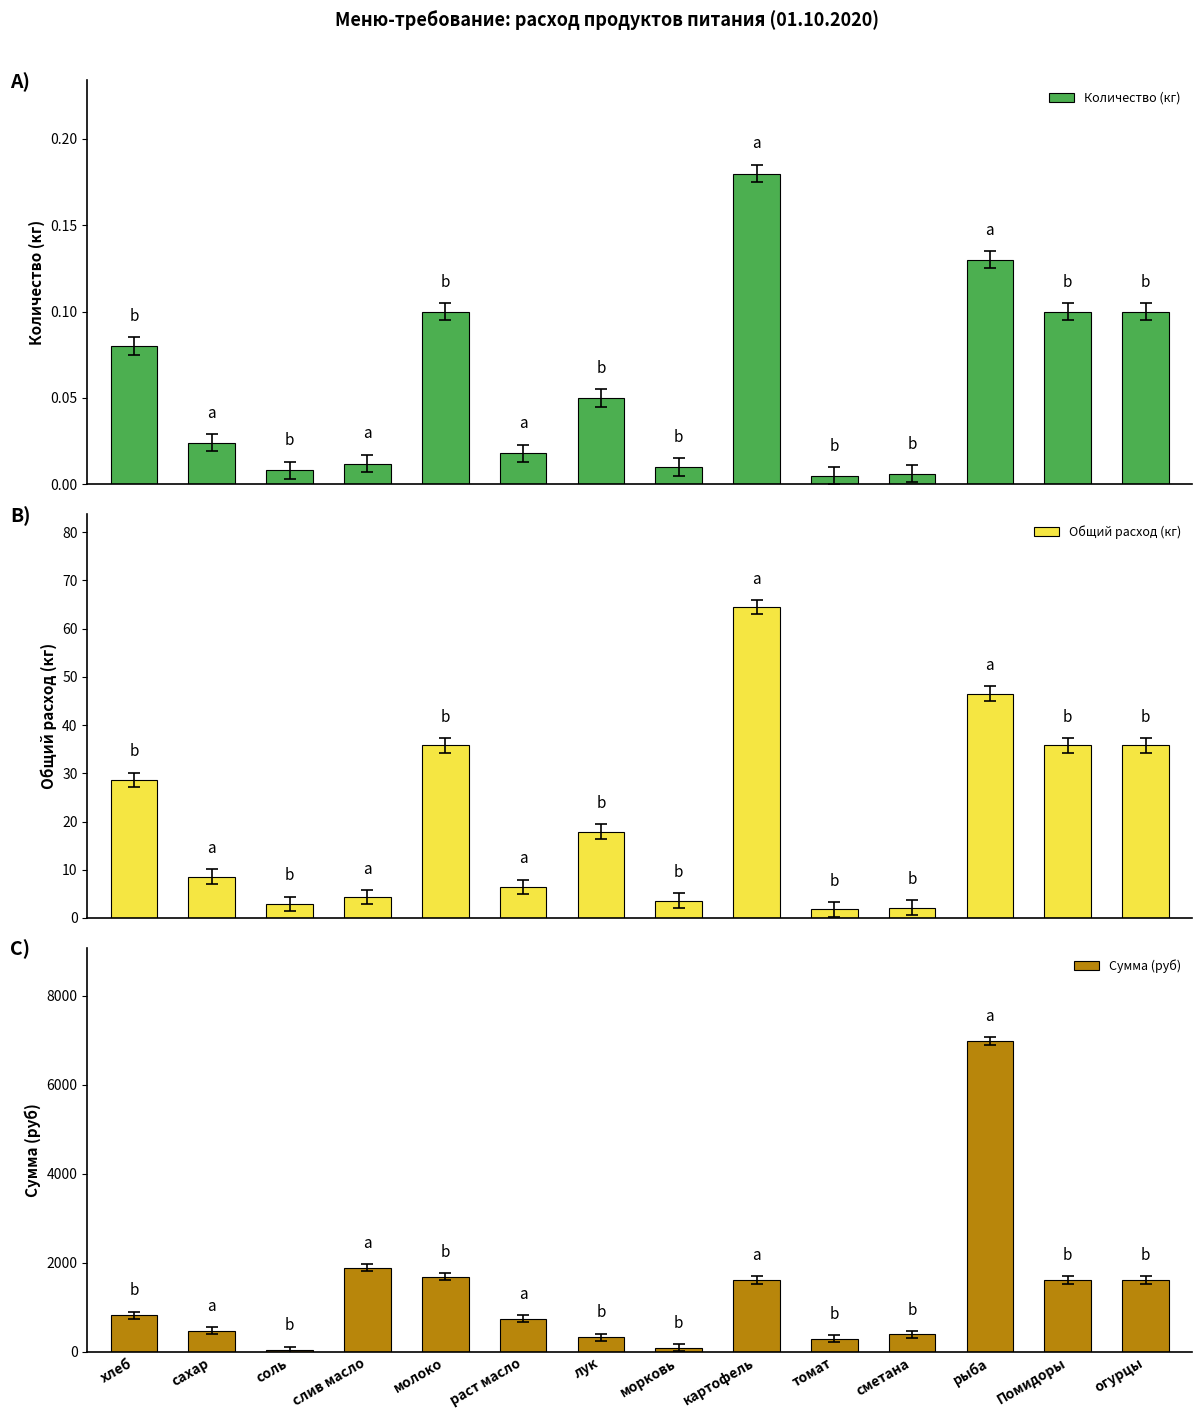

Which series has the largest total across all categories?

Сумма (руб)